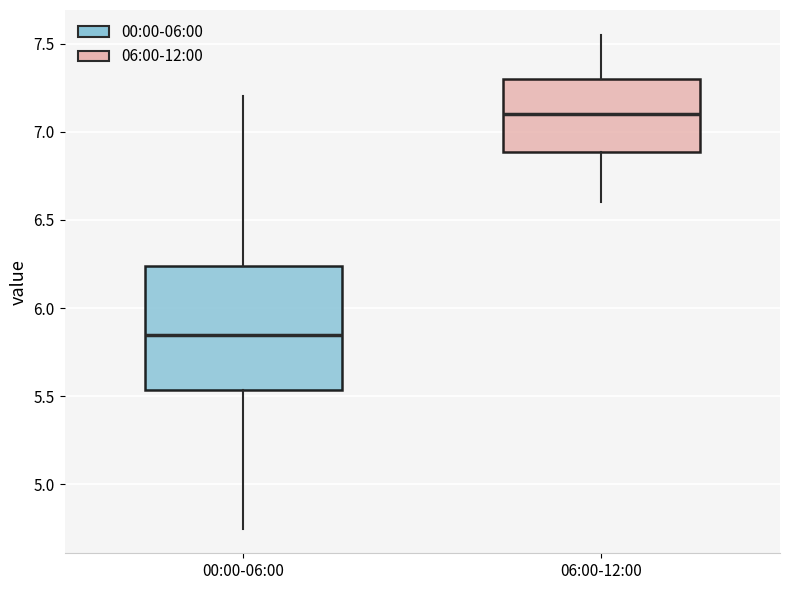

Reading left to right, transcribe this box plot: for each box, give where its median line is, the range the box spans, and where its two whiskers end, as read against the y-axis. The values are not printed on the chart, so give them approximately, as read against the axis.

00:00-06:00: median 5.85, box 5.55 to 6.25, whiskers 4.75 to 7.20
06:00-12:00: median 7.10, box 6.90 to 7.30, whiskers 6.60 to 7.55